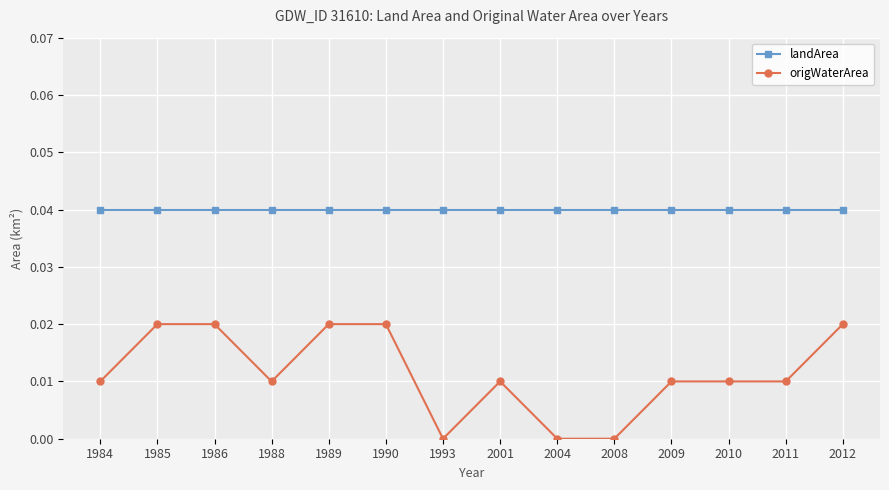

True or false: landArea and origWaterArea cross at least once.

False